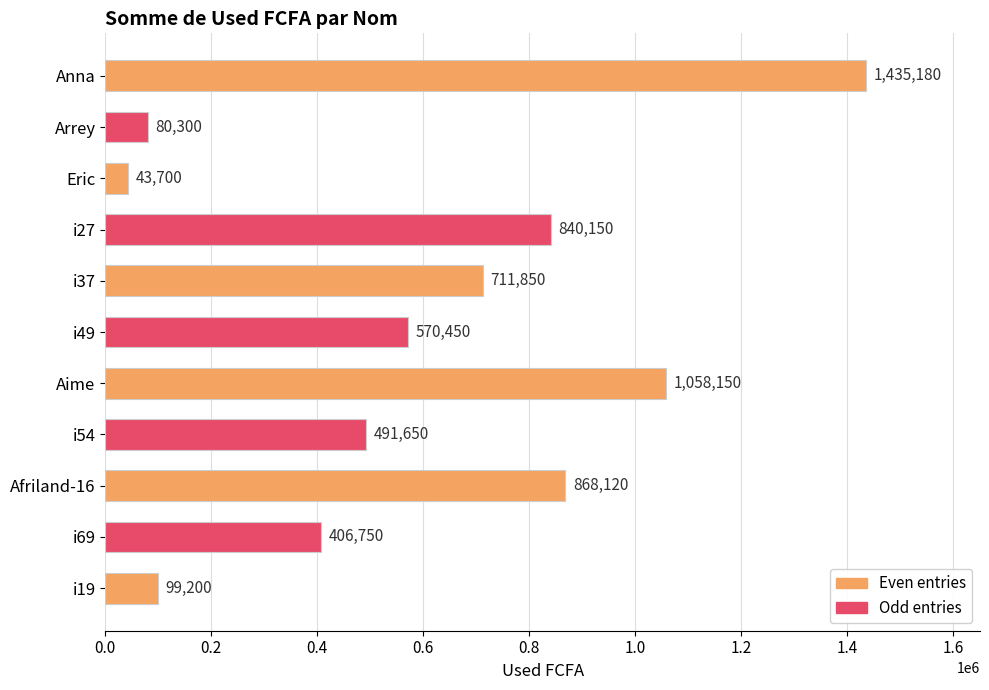

What is the change in value from Anna to Arrey?

-1354880